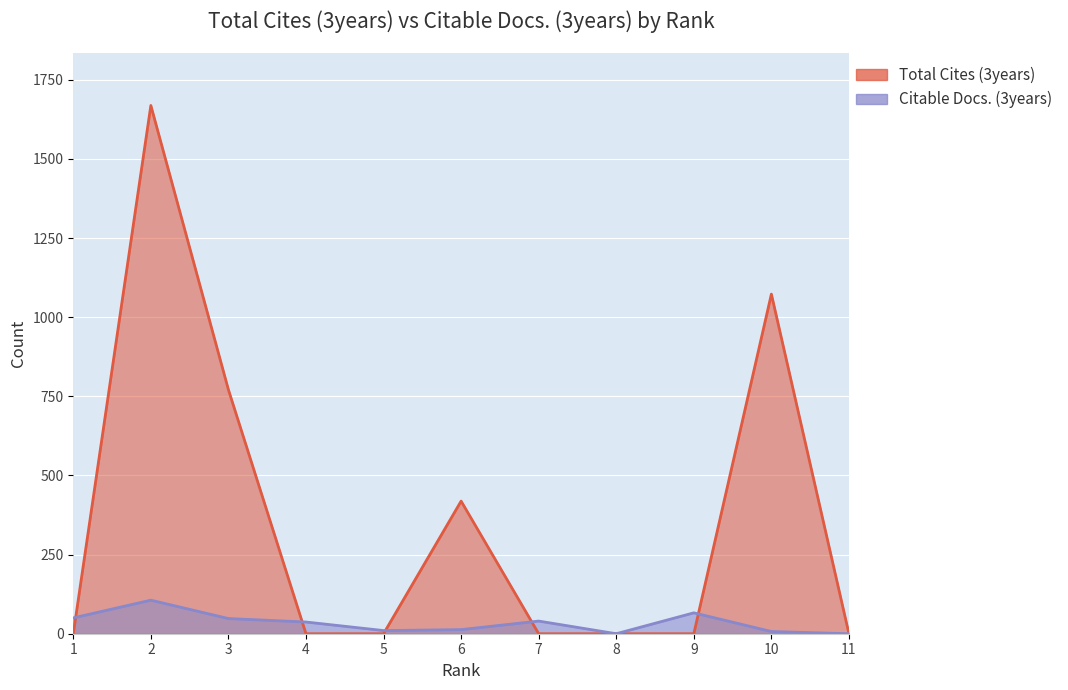

Which label corresponds to the largest value in the chart?

2